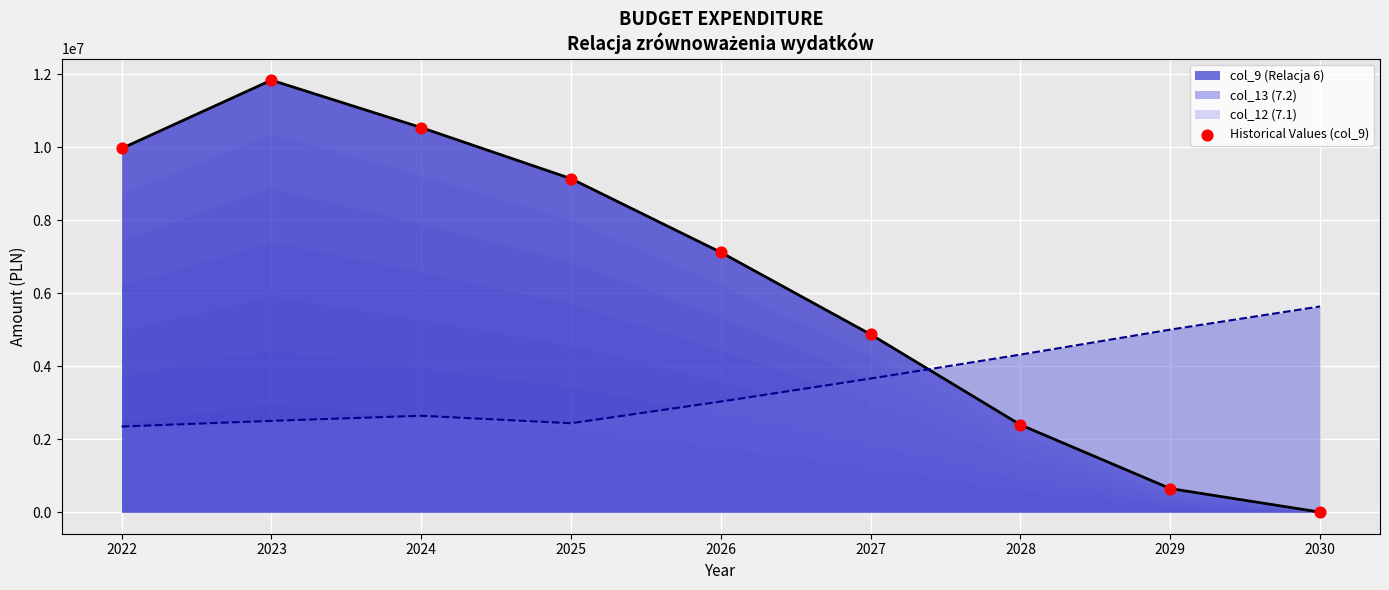

What is the change in value from 2028 to 2030?

-2393358.3